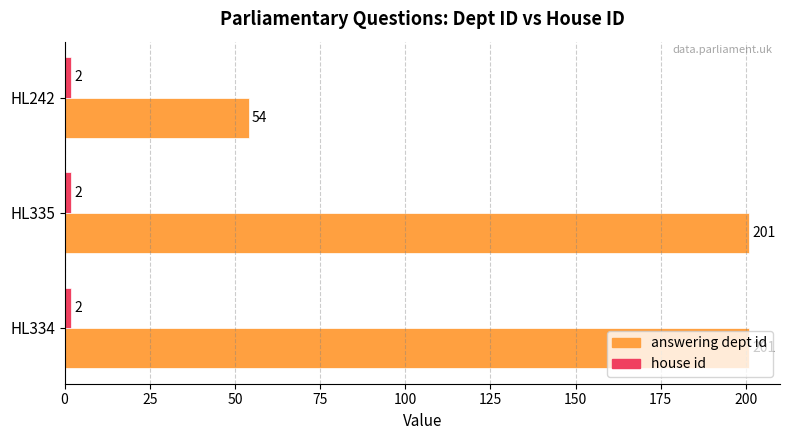

Count the number of categories in the chart.

3